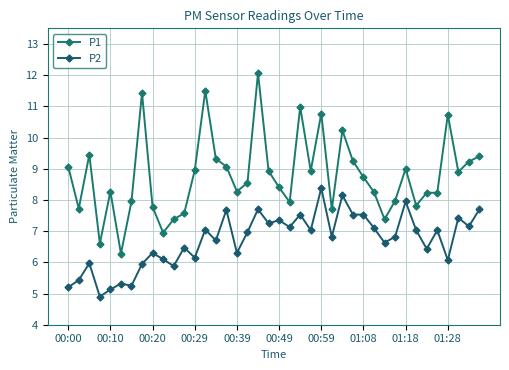

Reading left to right, extract all data points from this chart.

P1: 9.1	7.7	9.4	6.6	8.3	6.3	8.0	11.4	7.8	7.0	7.4	7.6	8.9	11.5	9.3	9.1	8.3	8.6	12.1	8.9	8.4	7.9	11.0	8.9	10.8	7.7	10.2	9.2	8.7	8.2	7.4	8.0	9.0	7.8	8.2	8.2	10.7	8.9	9.2	9.4
P2: 5.2	5.4	6.0	4.9	5.1	5.3	5.2	6.0	6.3	6.1	5.9	6.5	6.2	7.0	6.7	7.7	6.3	7.0	7.7	7.2	7.3	7.1	7.5	7.0	8.4	6.8	8.2	7.5	7.5	7.1	6.6	6.8	8.0	7.0	6.4	7.0	6.1	7.4	7.2	7.7